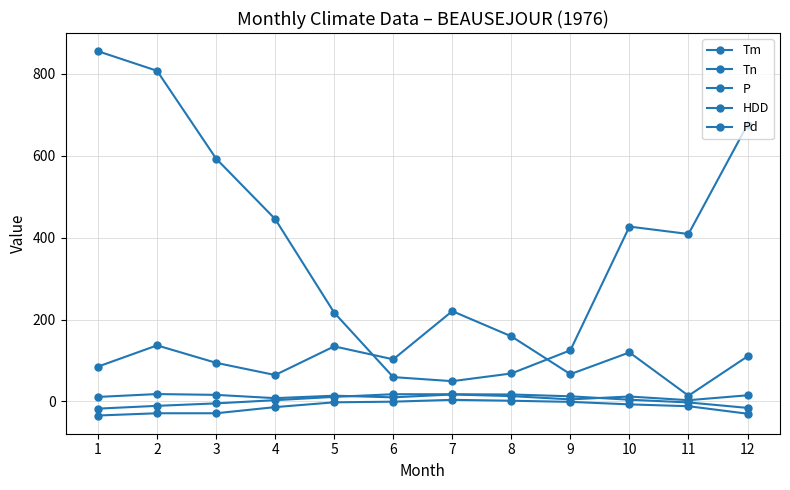

True or false: Tn has a value of 1.0 at 8.

False